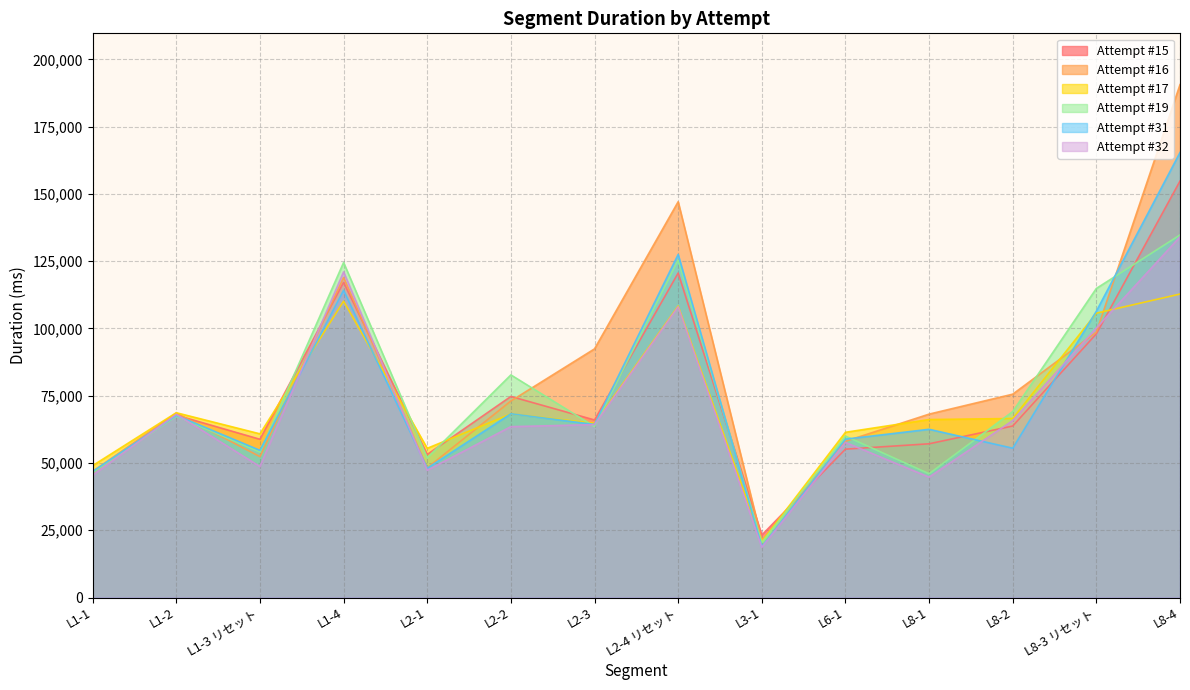

The value of Attempt #31 at L2-3 is 27485. True or false?

False